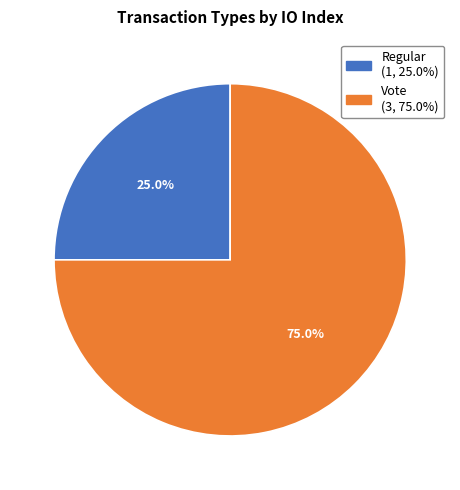

What is the ratio of the value at Regular to the value at Vote?

0.3